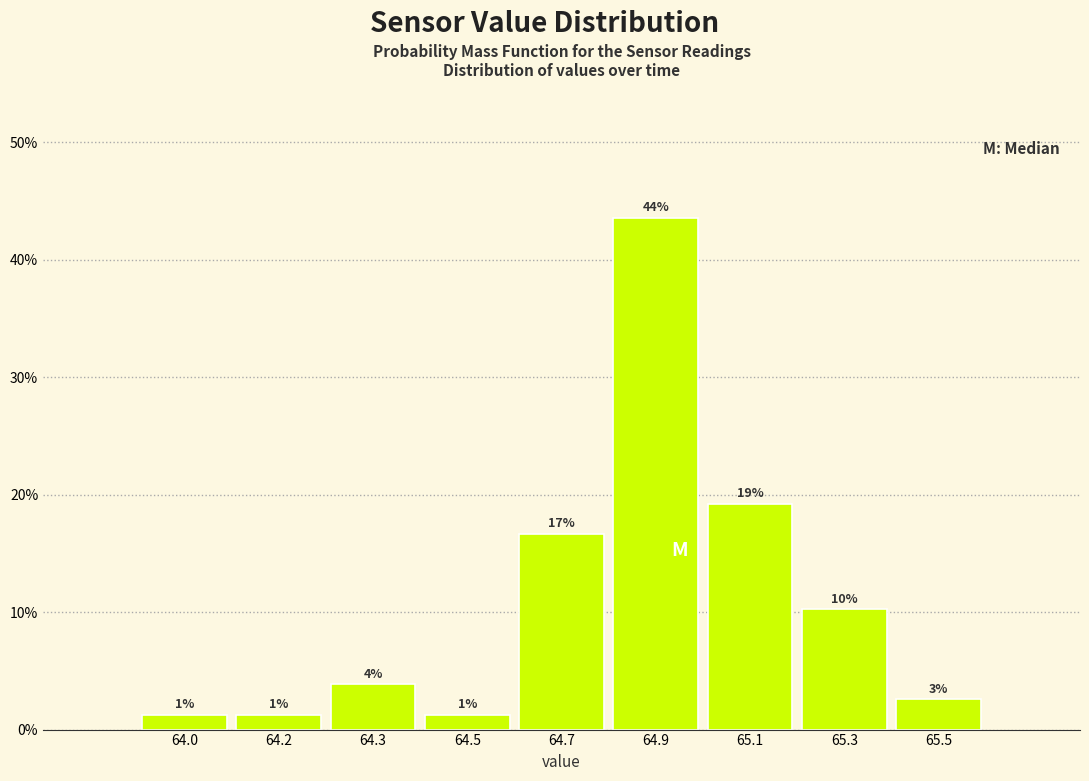

Does the chart contain any negative values?

No